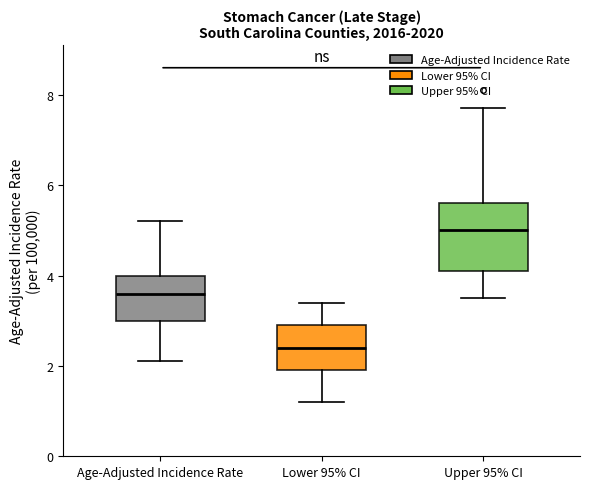

Reading left to right, read every box against the y-axis: the position of its median line, the range the box covers, and the ends of its whiskers. The values are not printed on the chart, so give them approximately, as read against the axis.

Age-Adjusted Incidence Rate: median 3.6, box 3.0 to 4.0, whiskers 2.2 to 5.2
Lower 95% CI: median 2.4, box 2.0 to 3.0, whiskers 1.2 to 3.4
Upper 95% CI: median 5.0, box 4.2 to 5.6, whiskers 3.6 to 7.8